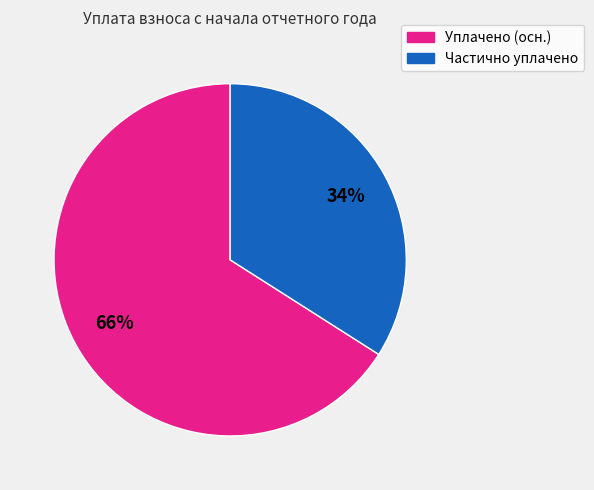

Does any single category account for the majority?

Yes